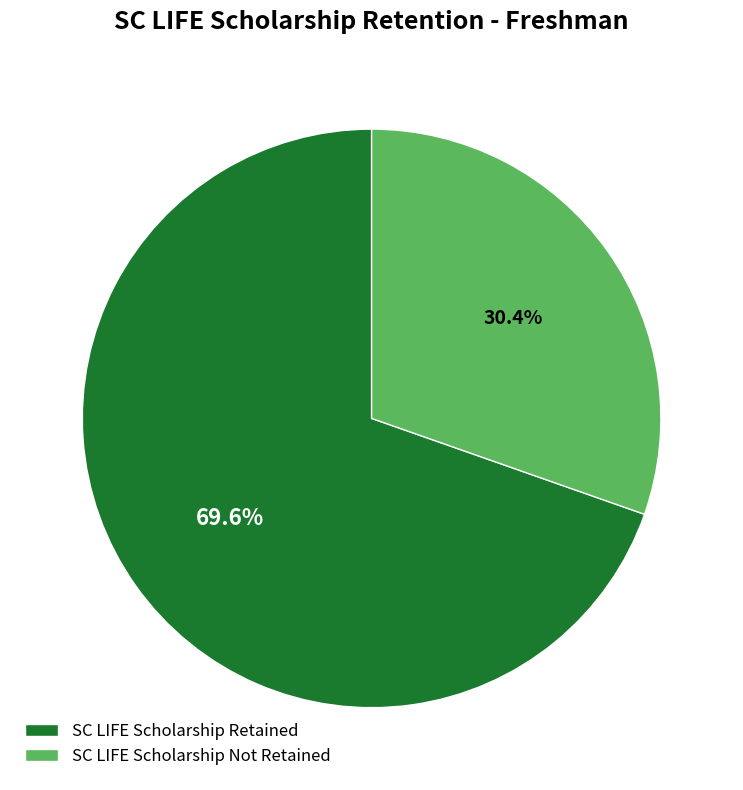

Which slice is the smallest?

SC LIFE Scholarship Not Retained